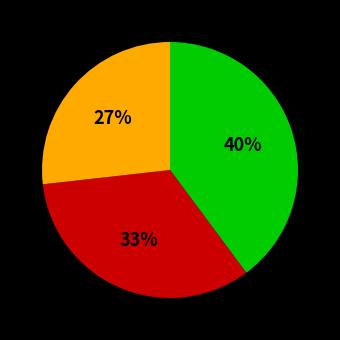

Is there any slice that represents more than half of the pie?

No